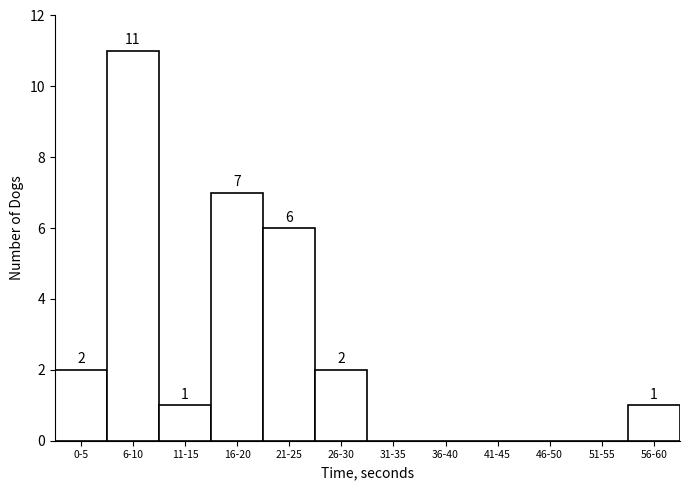

Reading right to left, transcribe all the data shown in this chart.

56-60=1	51-55=0	46-50=0	41-45=0	36-40=0	31-35=0	26-30=2	21-25=6	16-20=7	11-15=1	6-10=11	0-5=2